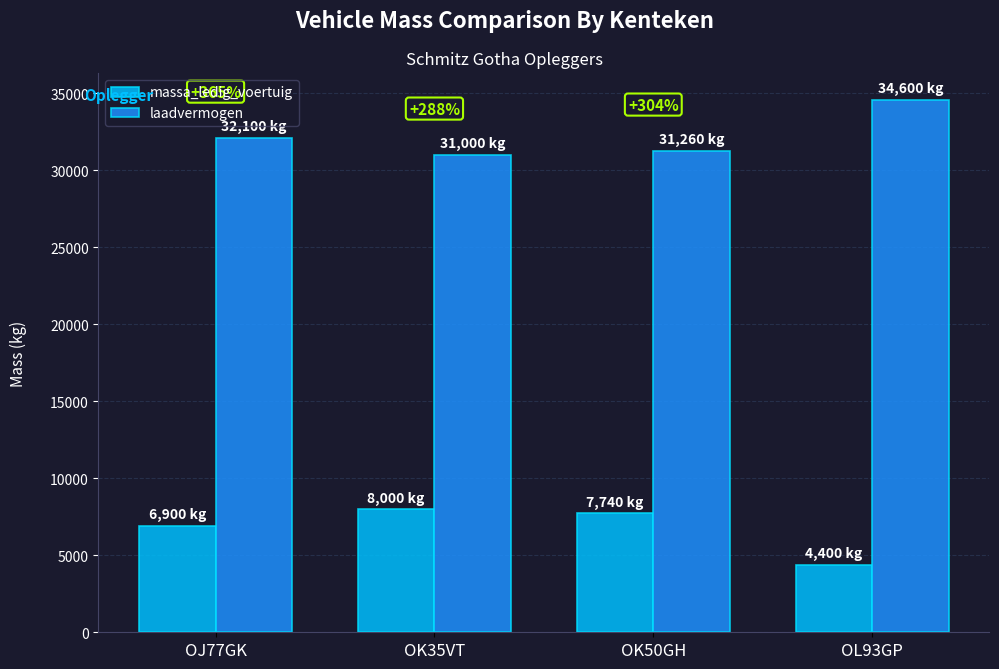

What is the lowest value of the laadvermogen series?

31000